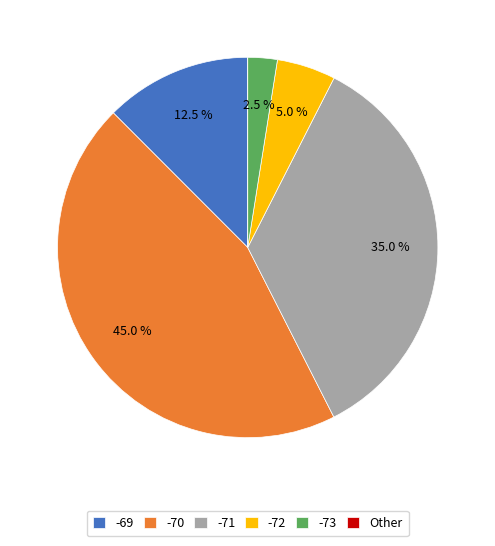

Which slice is the largest?

-70